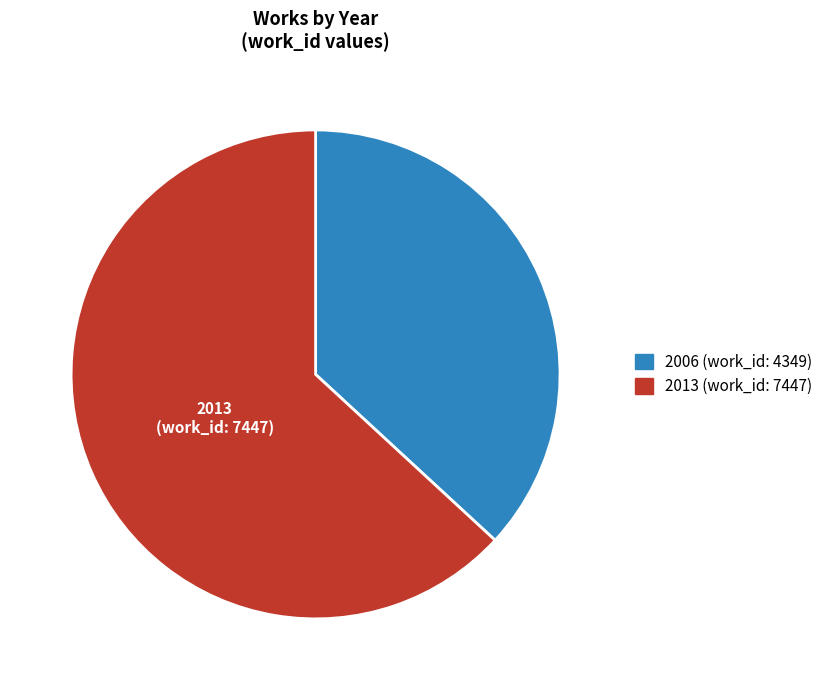

Combined, do 2013 (work_id: 7447) and 2006 (work_id: 4349) account for over 50%?

Yes